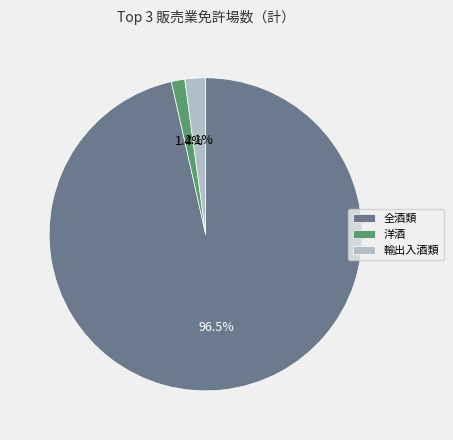

What is the total percentage of 洋酒 and 全酒類?

97.9%